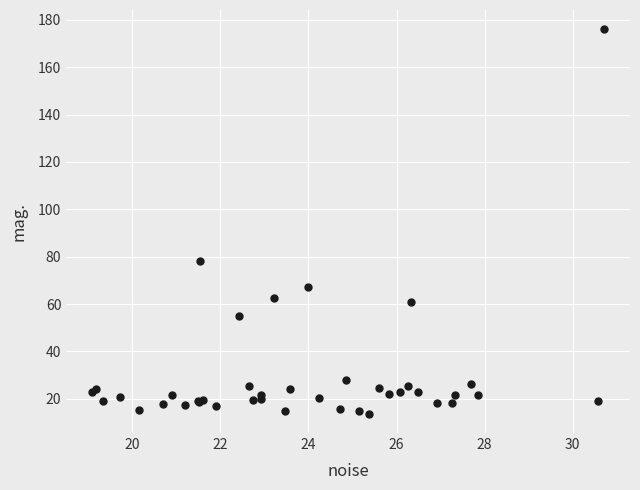

What Y value in the scatter plot is closest to 94?

78.1